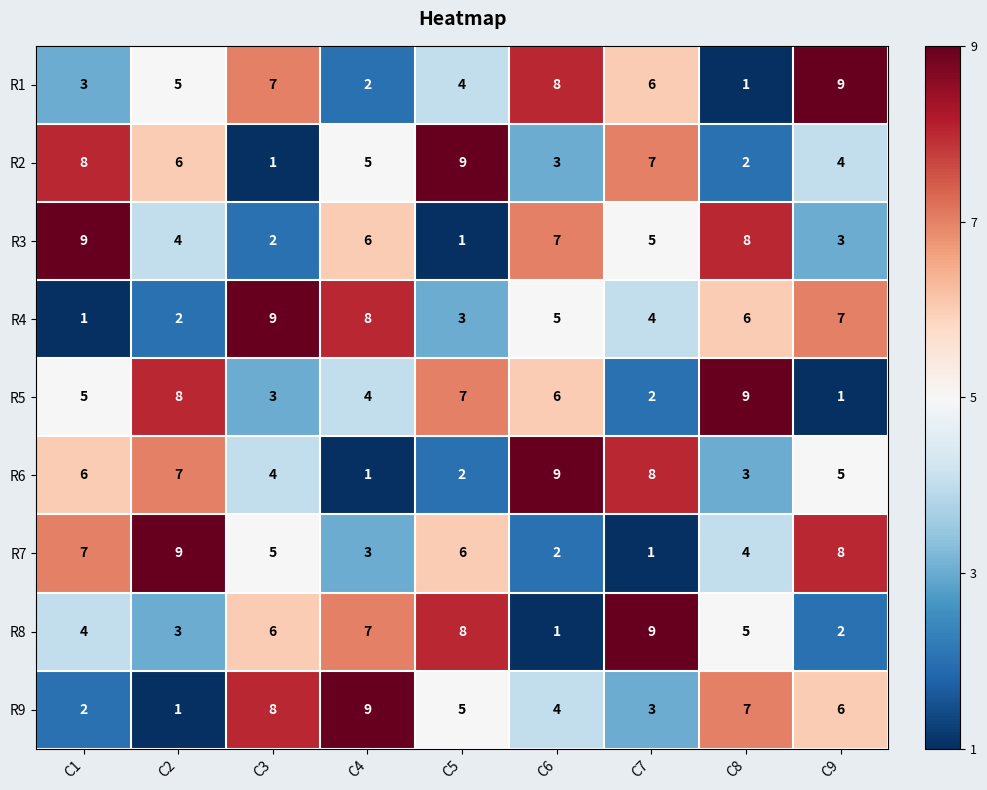

What is the total value across all series at C7?

45